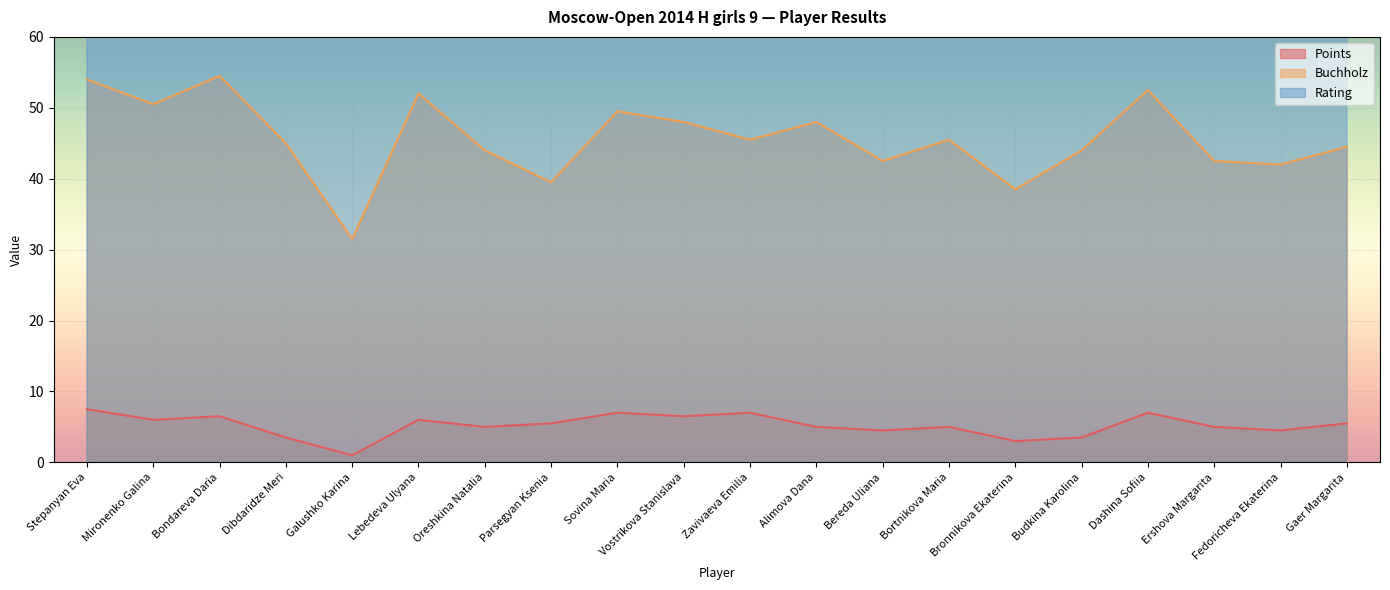

True or false: Points has a value of 3.0 at Bronnikova Ekaterina.

True